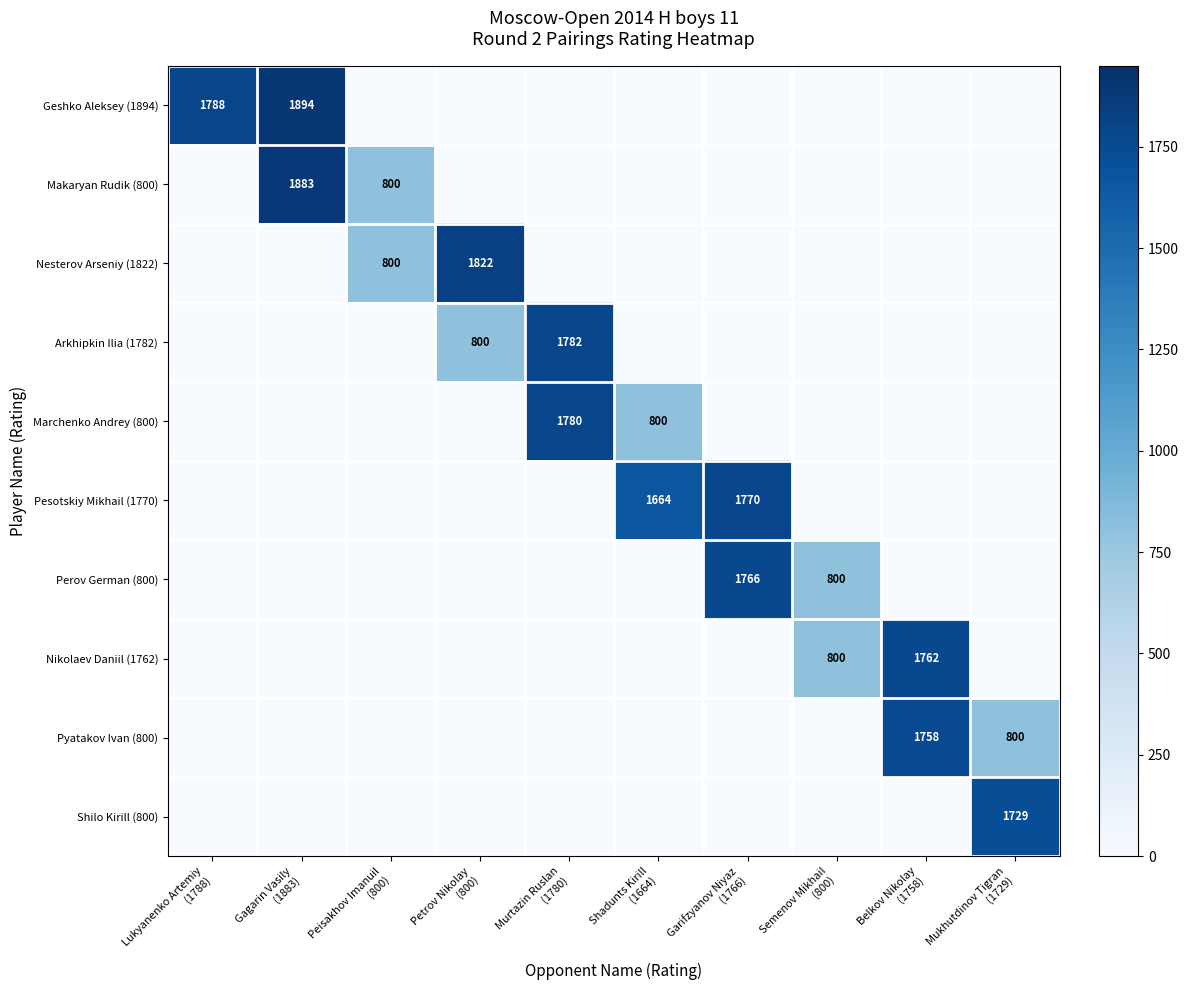

Which label corresponds to the smallest value in the chart?

Peisakhov Imanuil
(800)